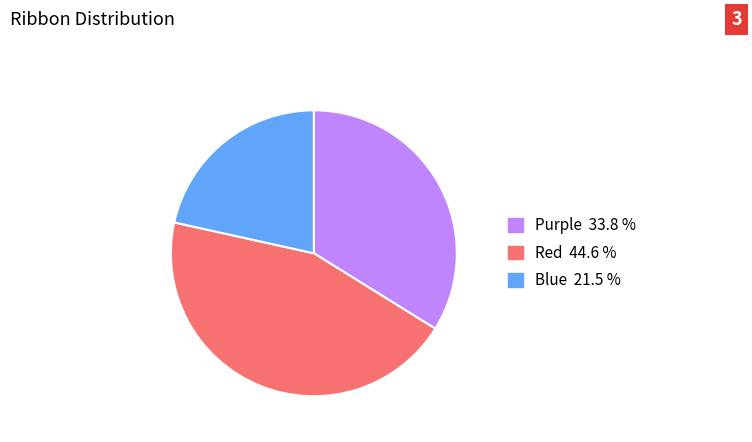

Is there any slice that represents more than half of the pie?

No